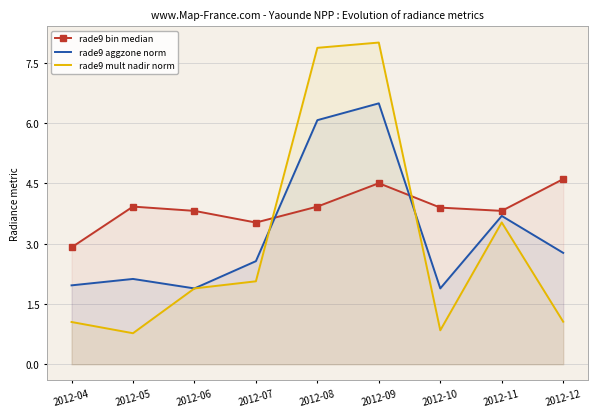

The rade9 mult nadir norm series shows 0.5 at 2012-04. True or false?

False